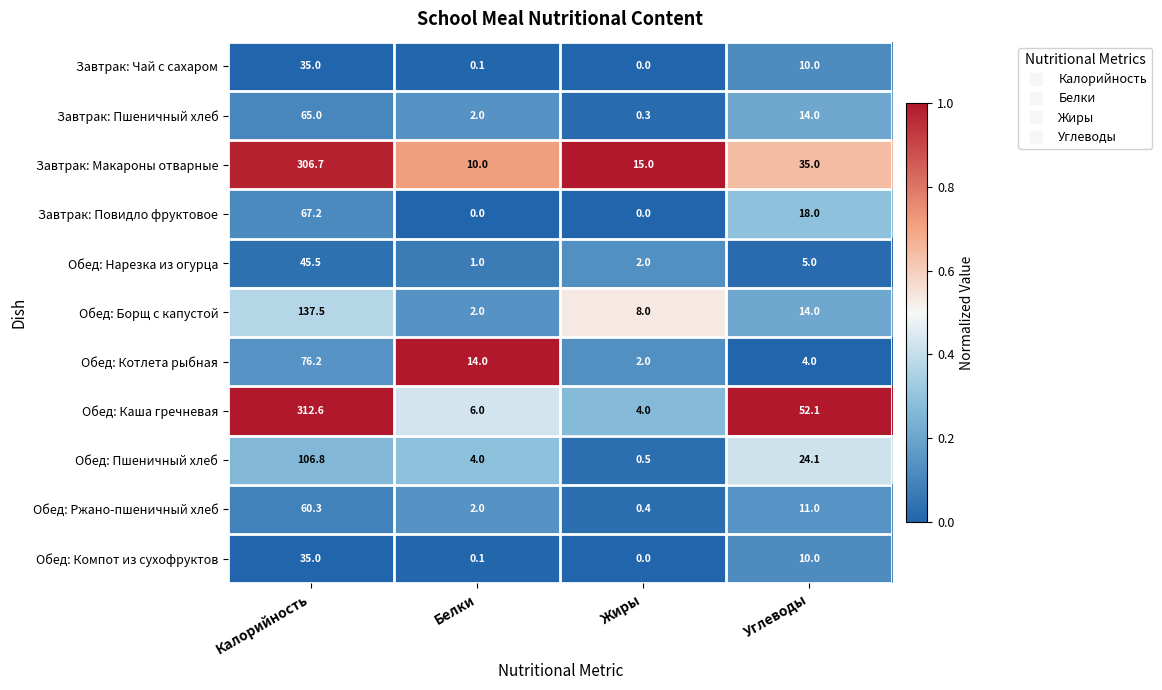

What is the maximum value shown in the chart?

312.6